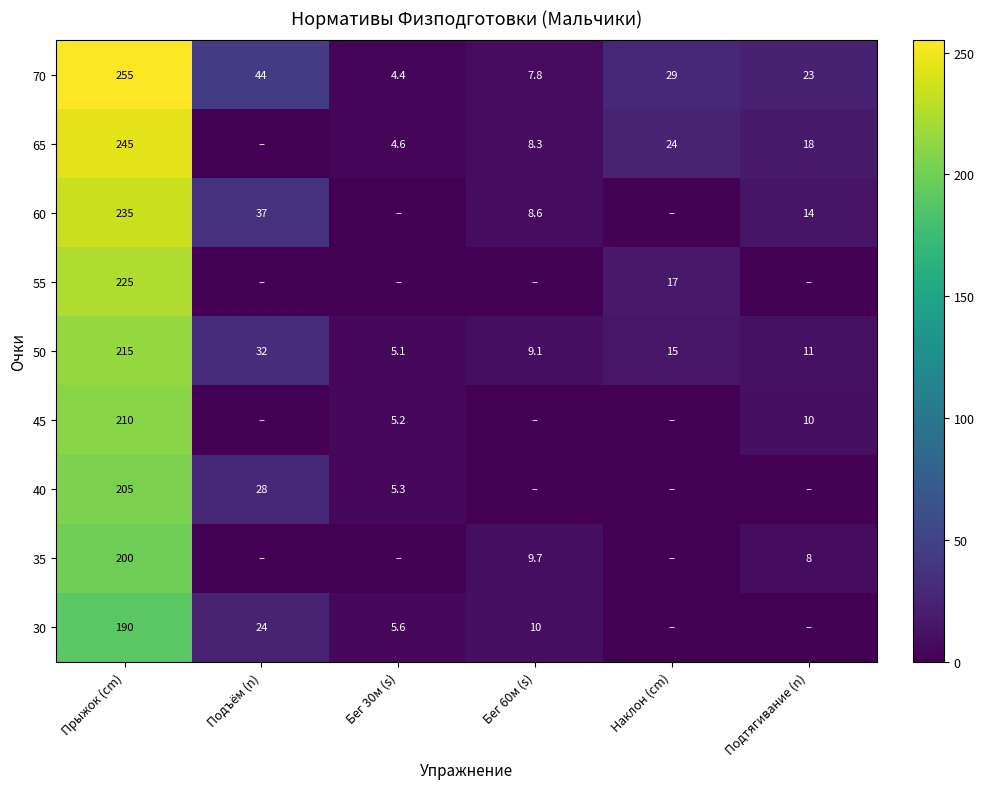

The 70 series shows 10.9 at Подъём (n). True or false?

False